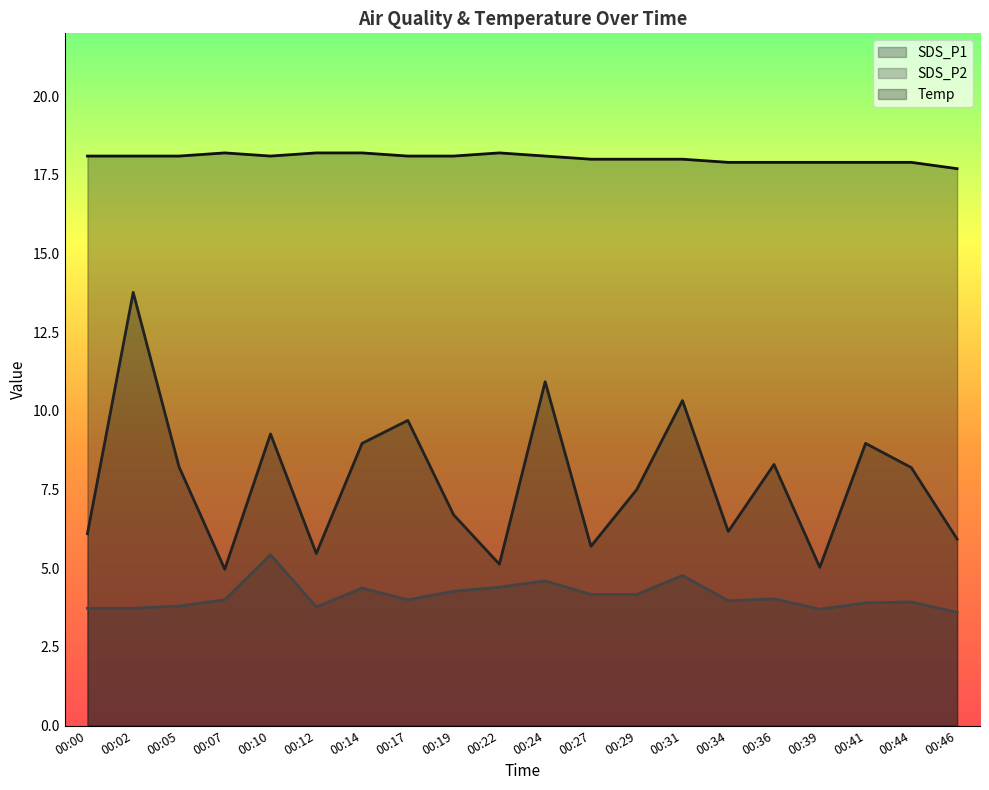

At which category is the sum across all series the highest?

00:02